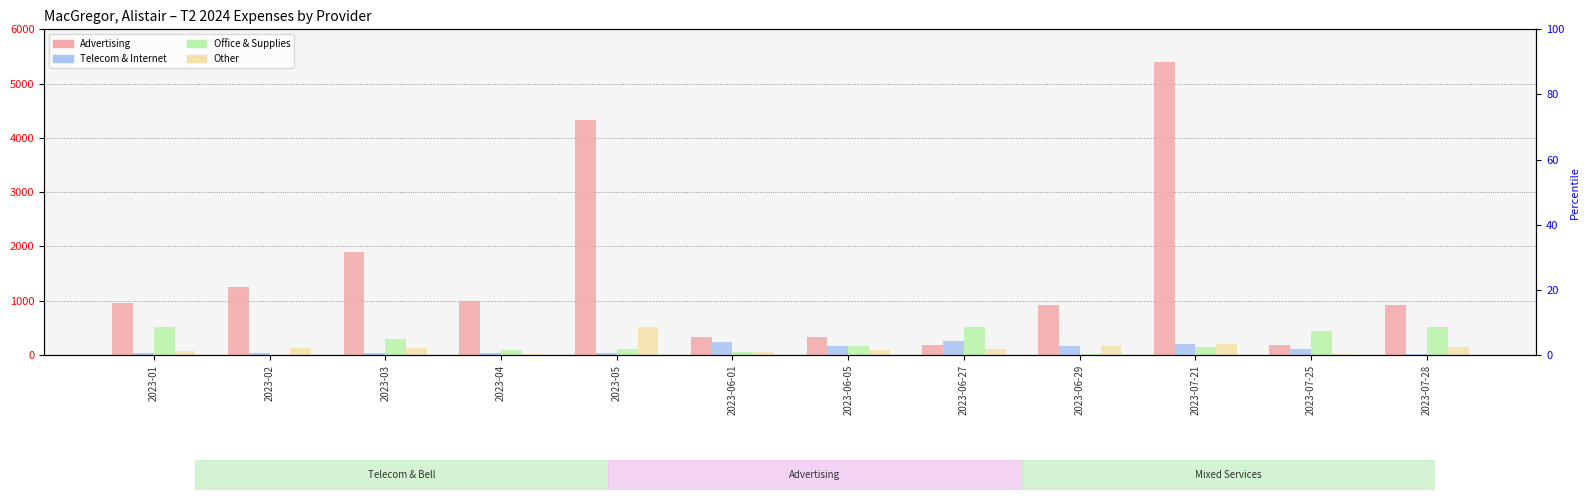

The Office & Supplies series shows 136.2 at 2023-07-28. True or false?

False